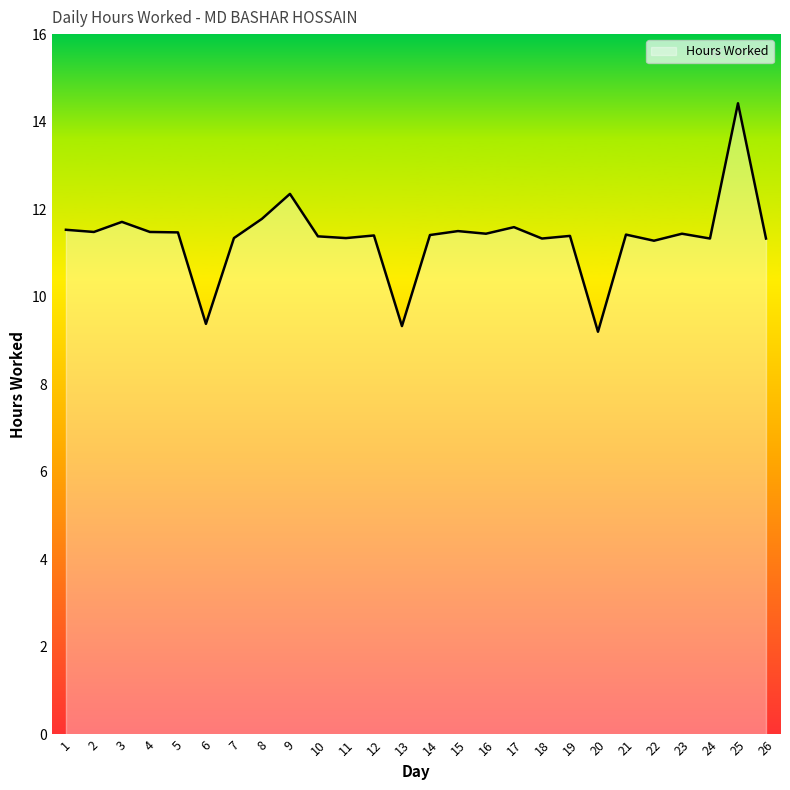

What is the difference between the maximum and minimum values?

5.2